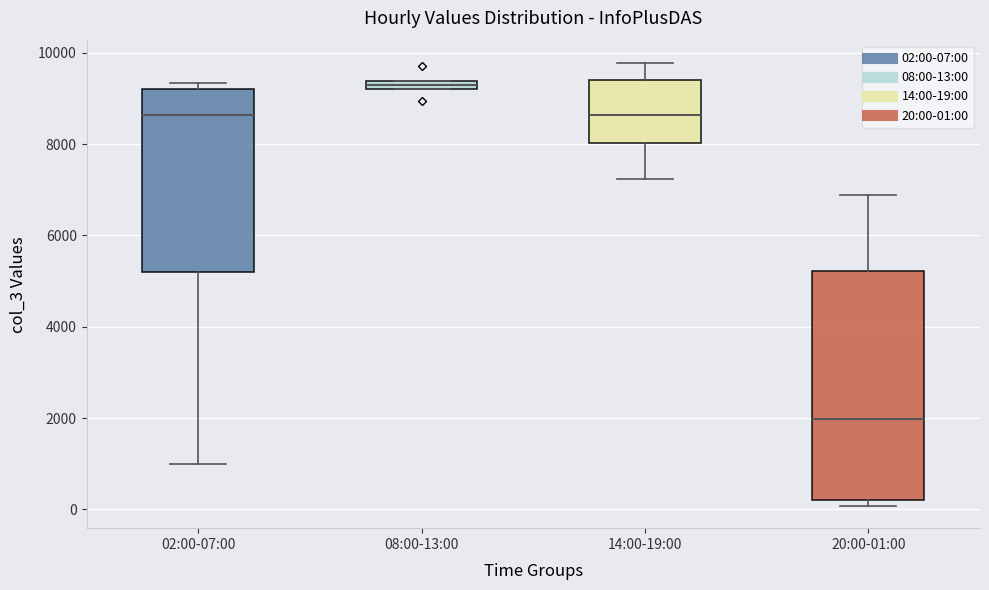

Which box's median line is the lowest?

20:00-01:00